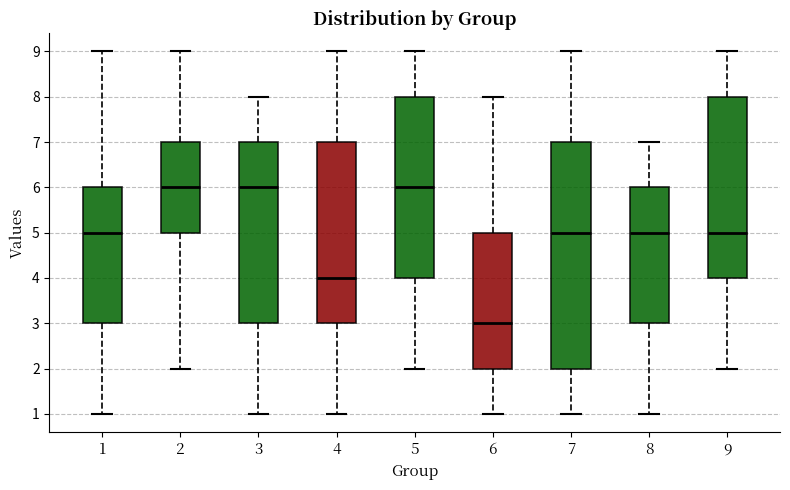

Reading left to right, read every box against the y-axis: the position of its median line, the range the box covers, and the ends of its whiskers. The values are not printed on the chart, so give them approximately, as read against the axis.

1: median 5, box 3 to 6, whiskers 1 to 9
2: median 6, box 5 to 7, whiskers 2 to 9
3: median 6, box 3 to 7, whiskers 1 to 8
4: median 4, box 3 to 7, whiskers 1 to 9
5: median 6, box 4 to 8, whiskers 2 to 9
6: median 3, box 2 to 5, whiskers 1 to 8
7: median 5, box 2 to 7, whiskers 1 to 9
8: median 5, box 3 to 6, whiskers 1 to 7
9: median 5, box 4 to 8, whiskers 2 to 9